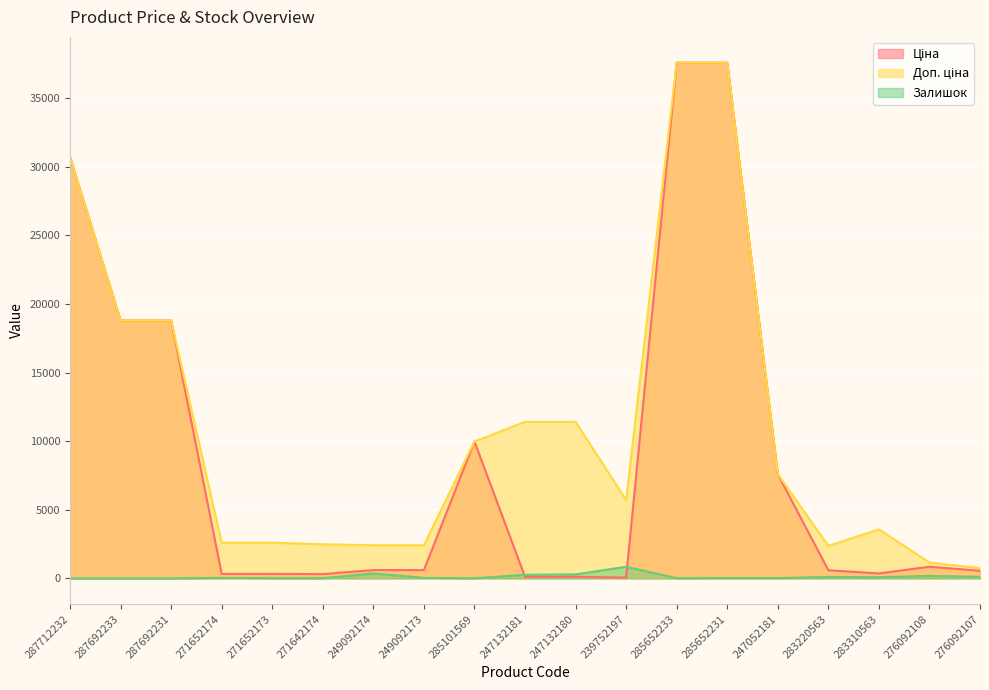

True or false: Доп. ціна and Ціна cross at least once.

False